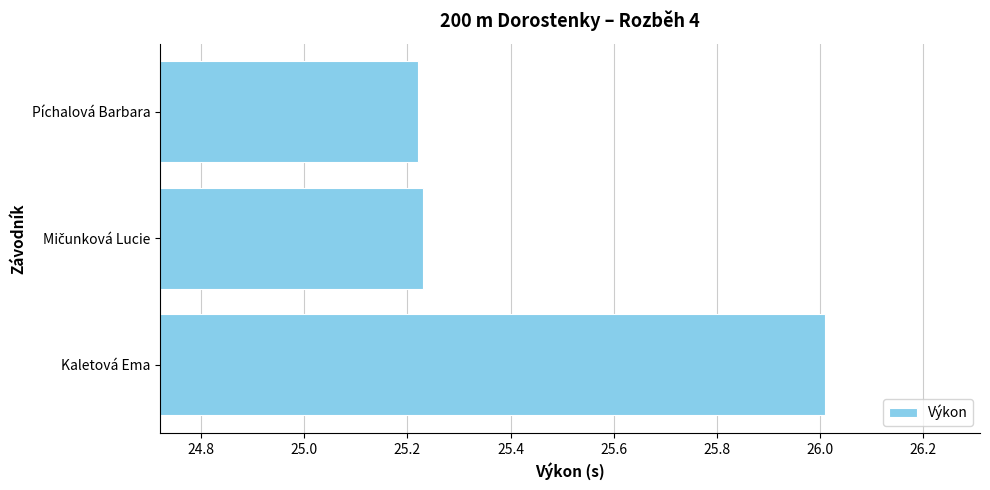

Is it true that the value at Píchalová Barbara is 42.1?

False